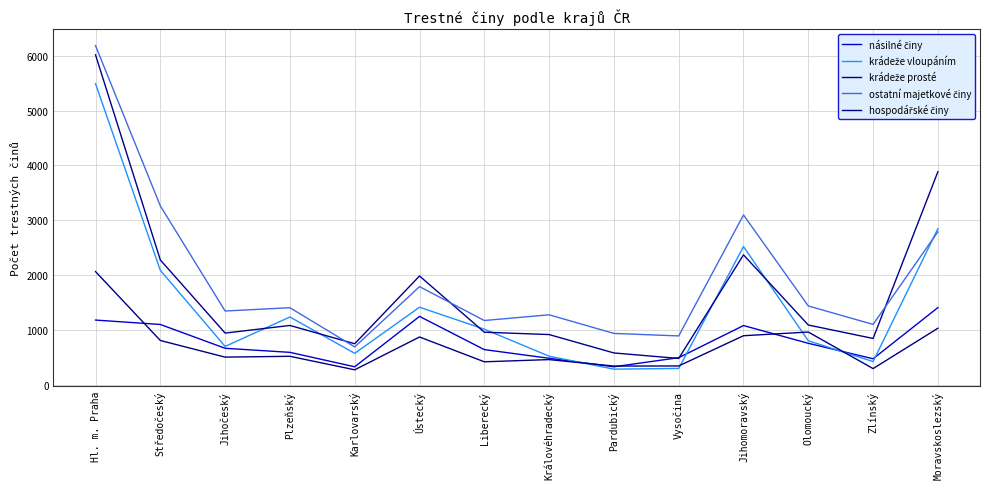

Which category has the lowest value in the násilné činy series?

Karlovarský